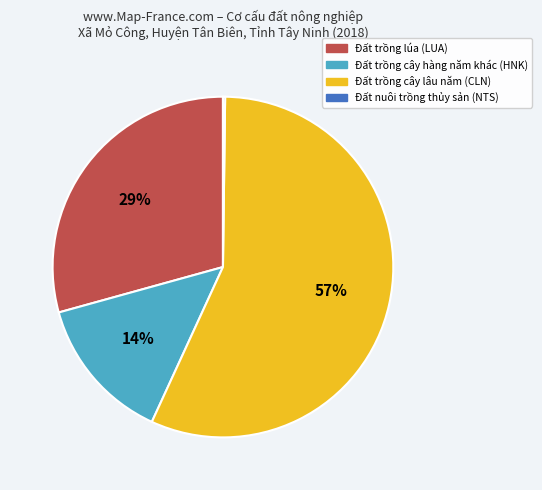

True or false: Đất trồng cây lâu năm (CLN) accounts for 49% of the total.

False